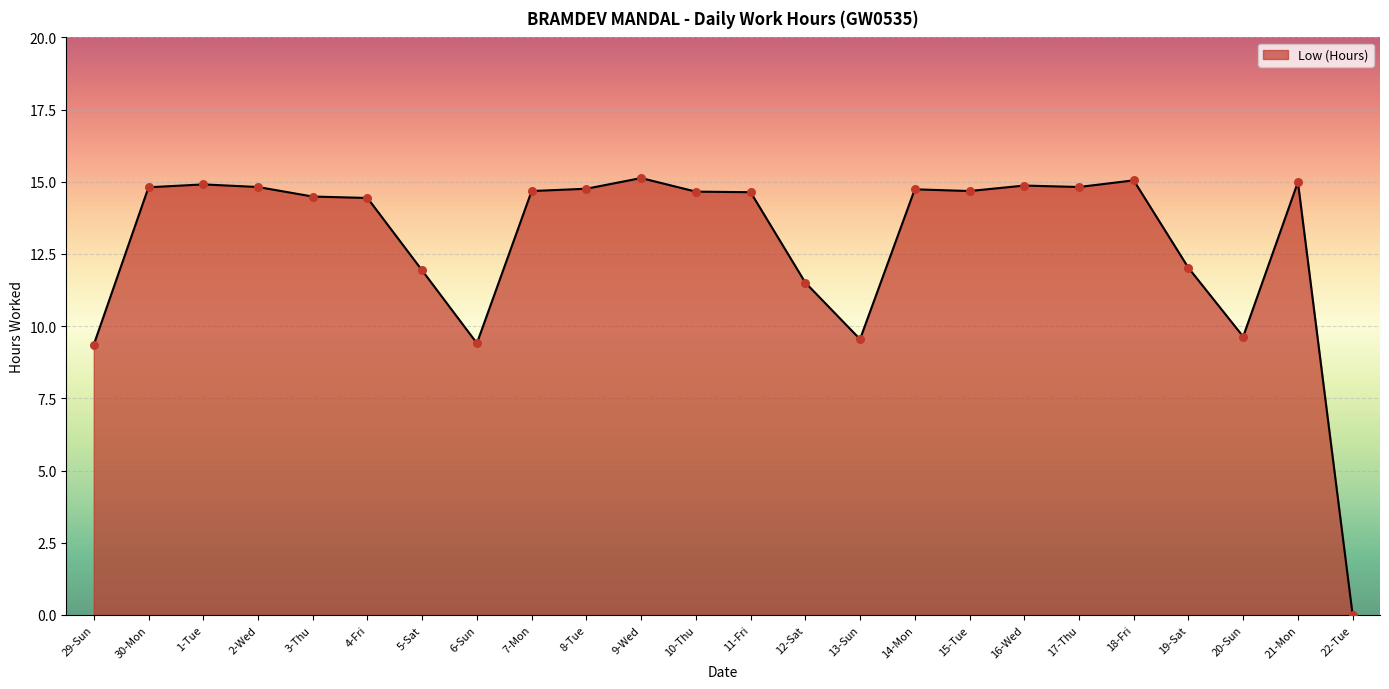

What is the change in value from 1-Tue to 14-Mon?

-0.2